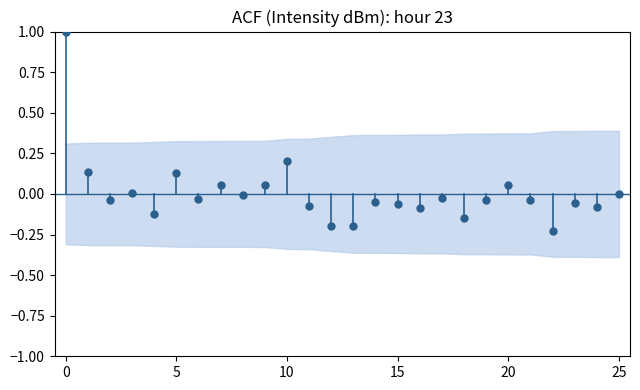

What is the range of Y values (max minus min)?

1.2